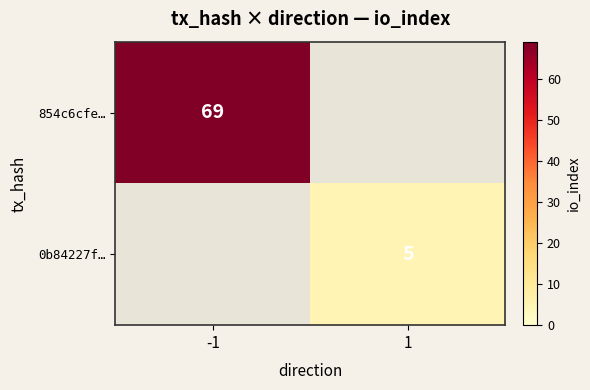

True or false: 854c6cfe… has a value of 69 at -1.

True